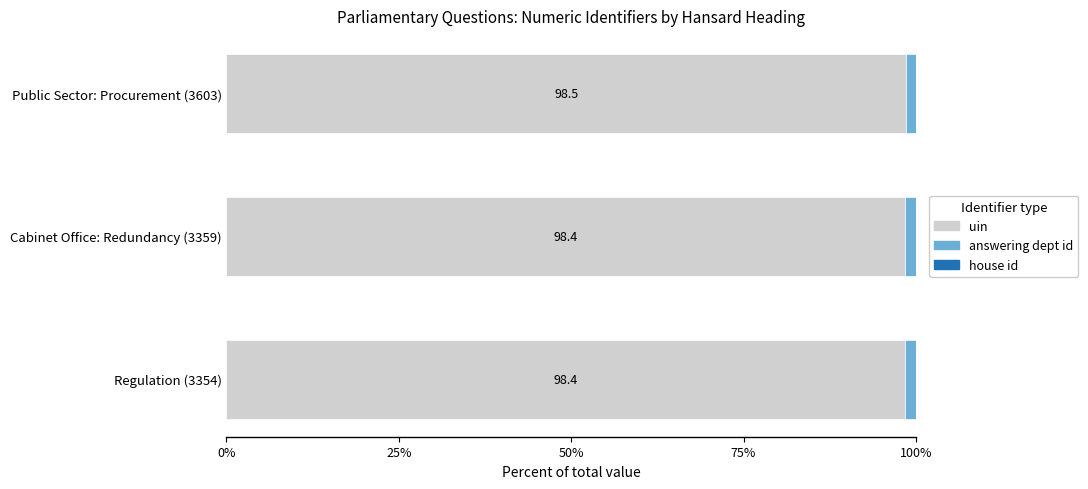

The value of uin at Public Sector: Procurement (3603) is 98.5. True or false?

True